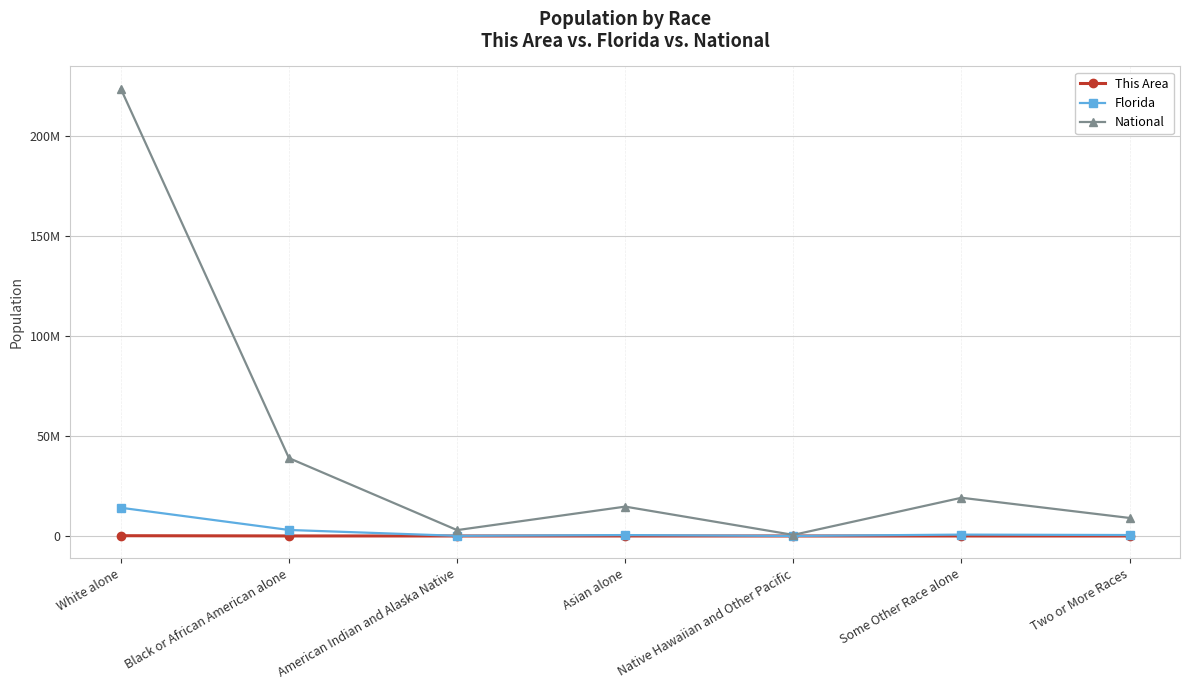

What is the label of the 3rd point from the right?

Native Hawaiian and Other Pacific